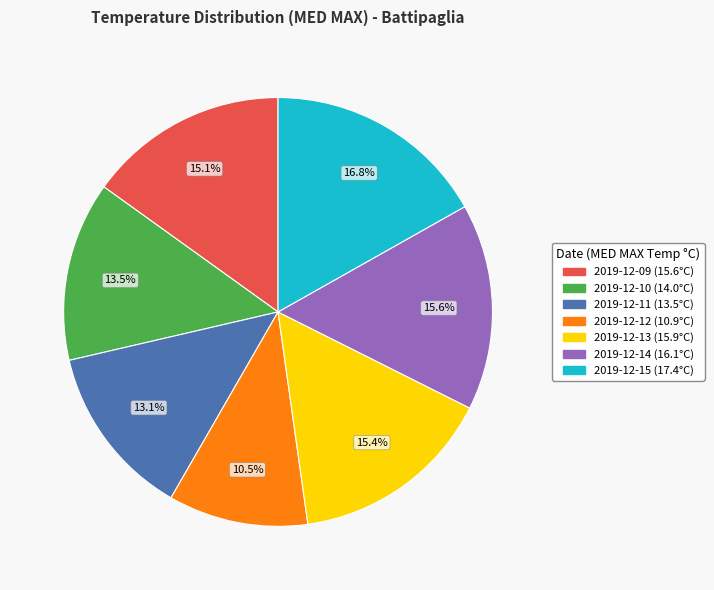

To the nearest percent, what percentage of the pie is 2019-12-13?

15%